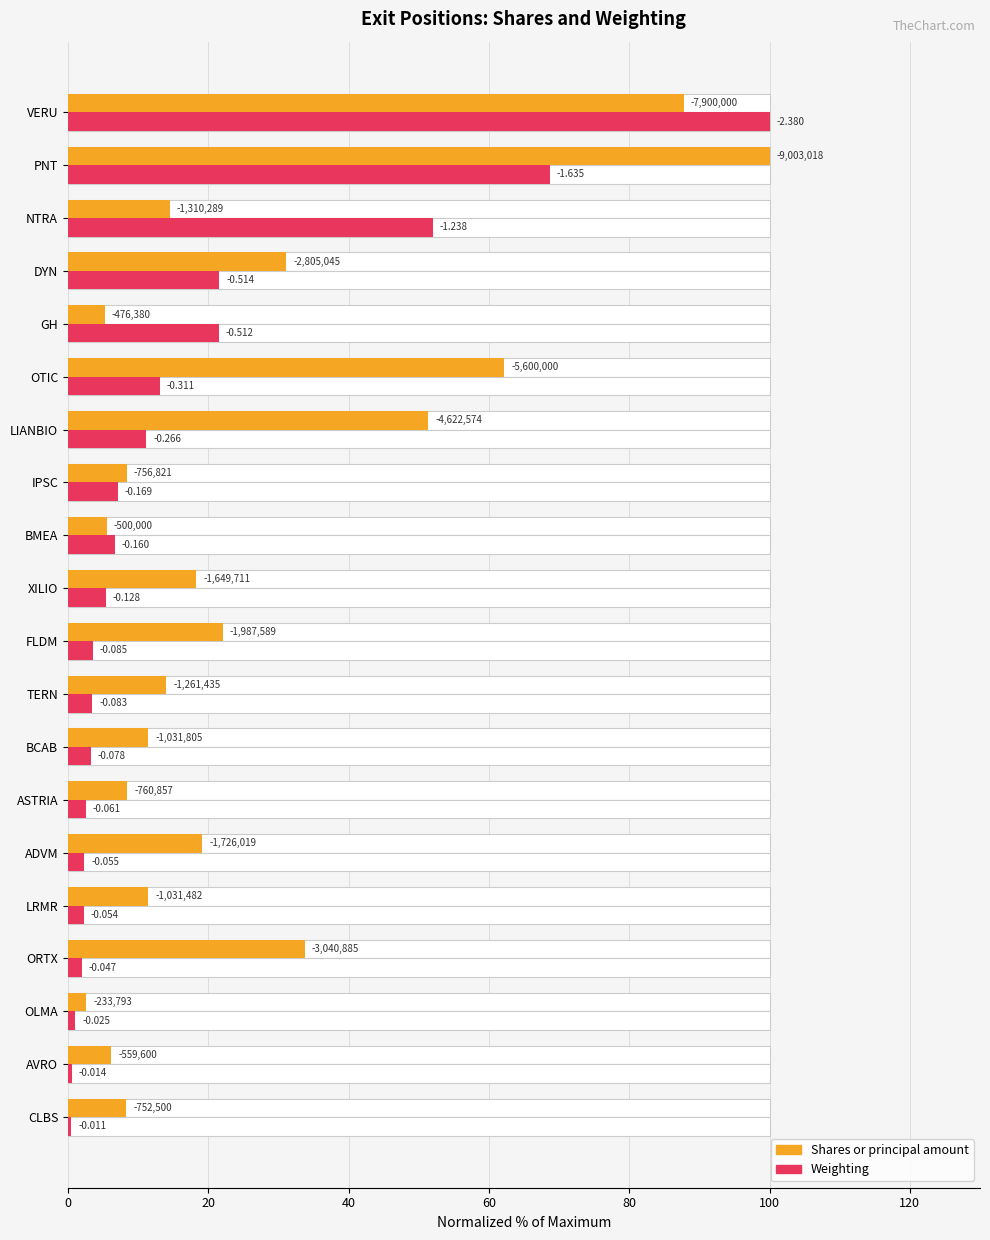

What are all the series names shown in the legend?

Shares or principal amount, Weighting